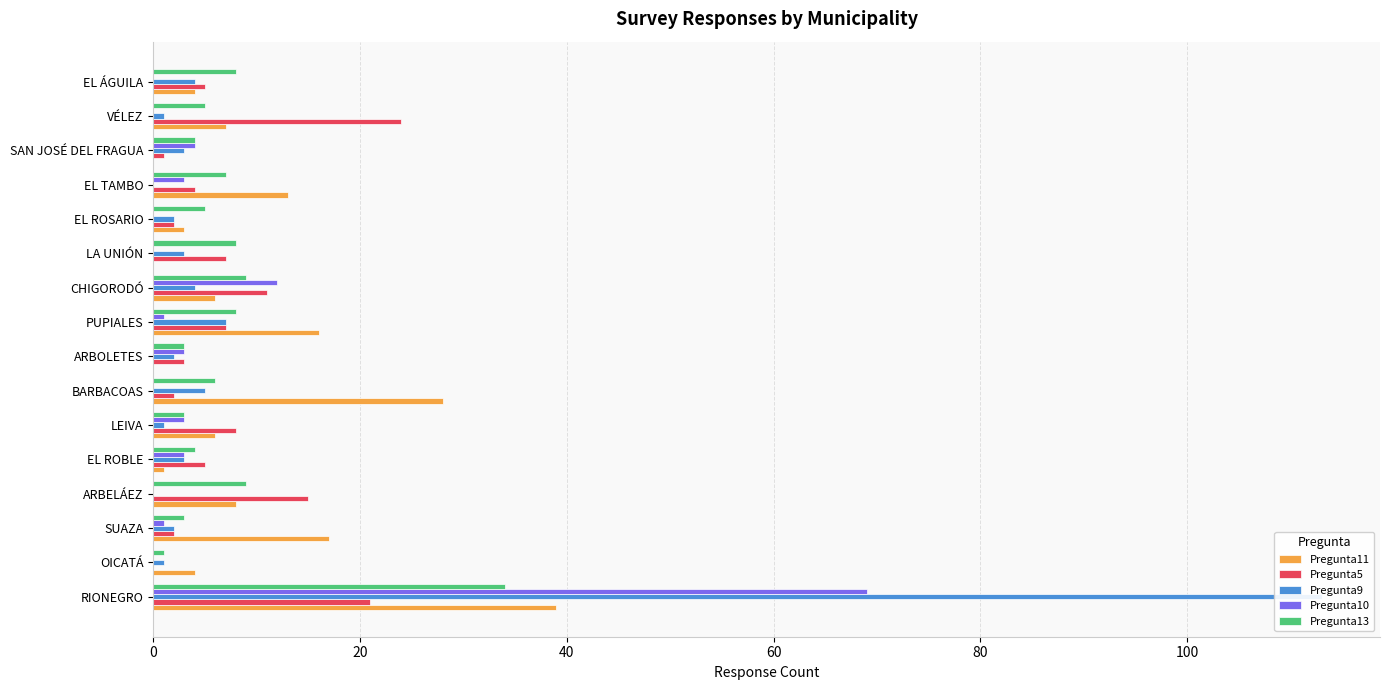

Which series has the largest total across all categories?

Pregunta11